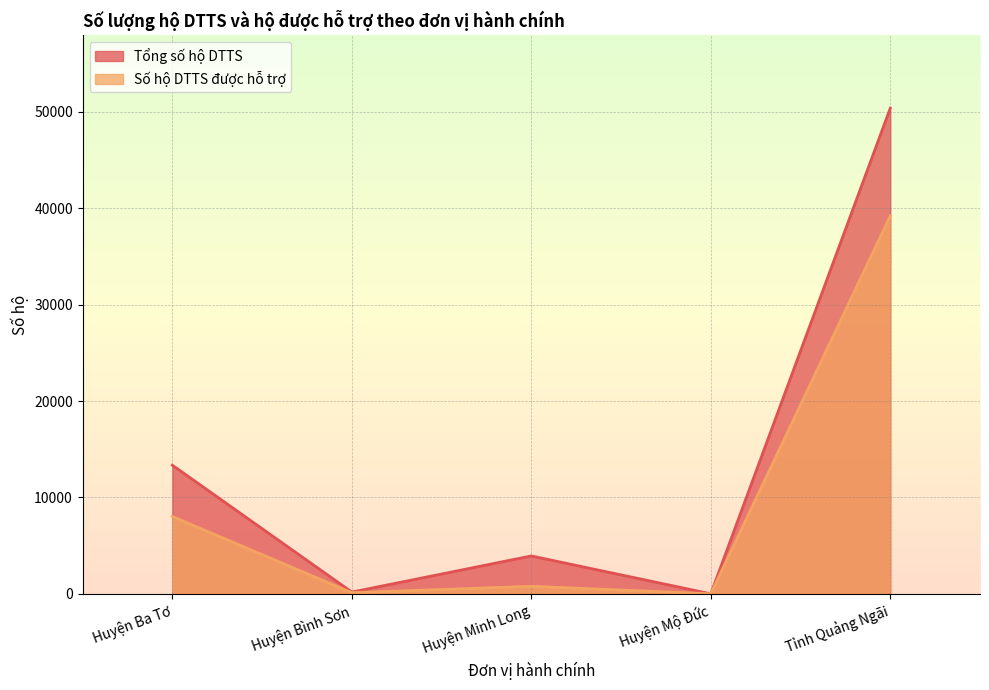

Which series changed the most between Huyện Bình Sơn and Huyện Mộ Đức?

Tổng số hộ DTTS